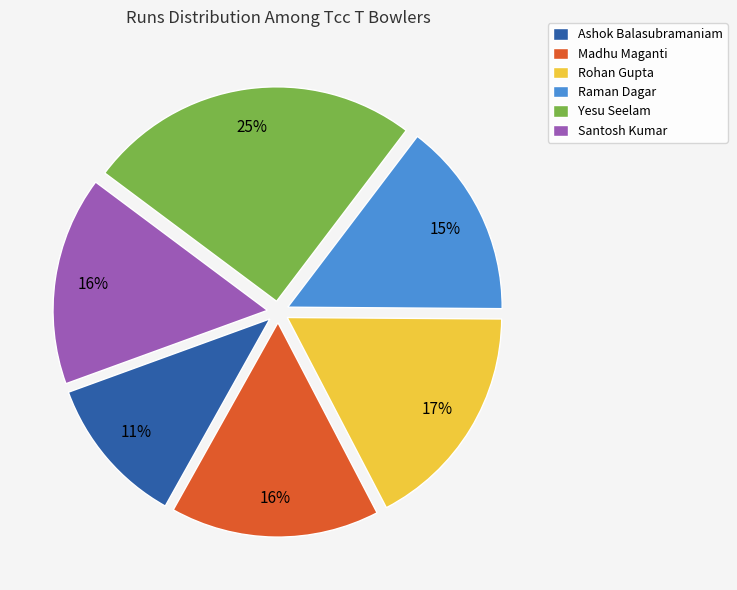

To the nearest percent, what is the difference between the Raman Dagar and Santosh Kumar slice percentages?

1%